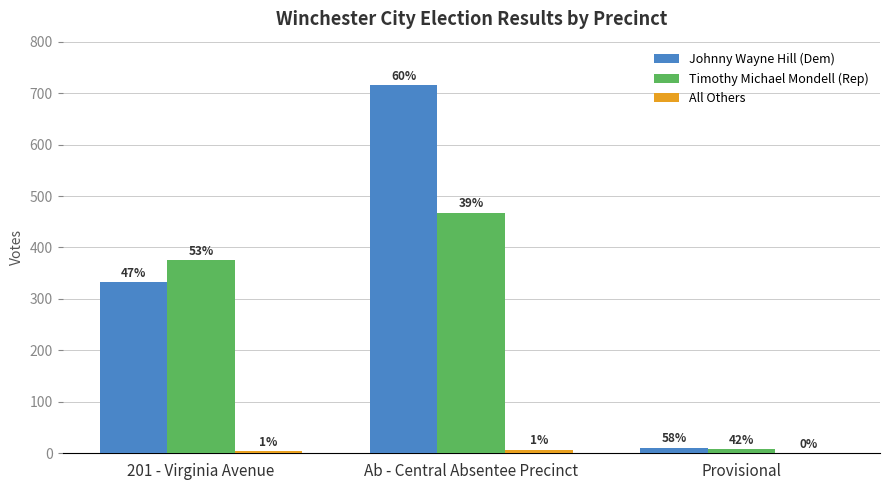

Between 201 - Virginia Avenue and Ab - Central Absentee Precinct, which series saw the biggest shift?

Johnny Wayne Hill (Dem)